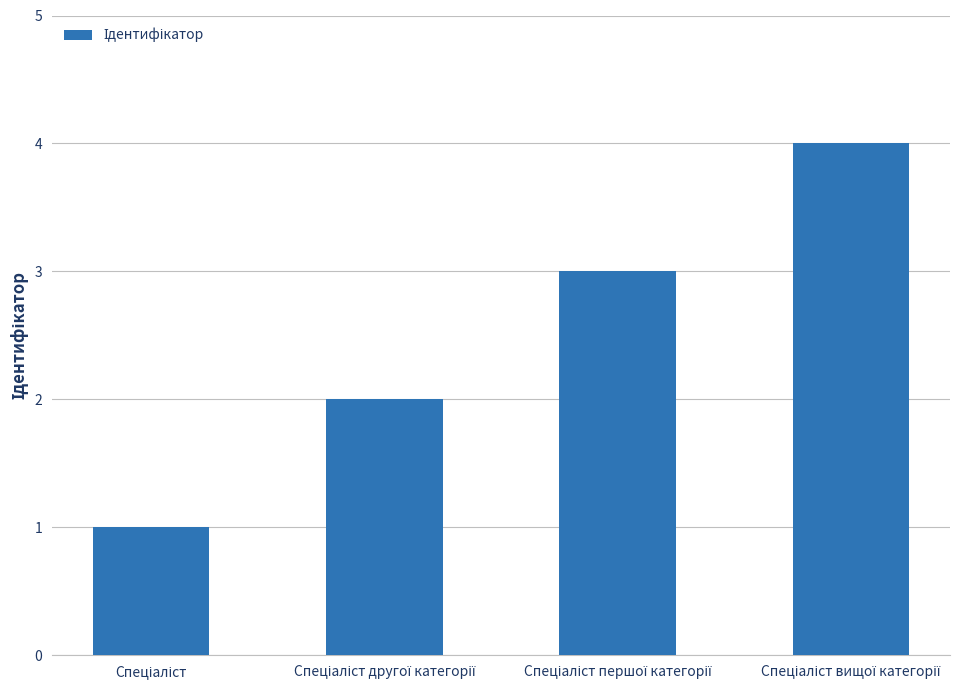

What is the sum of all values?

10